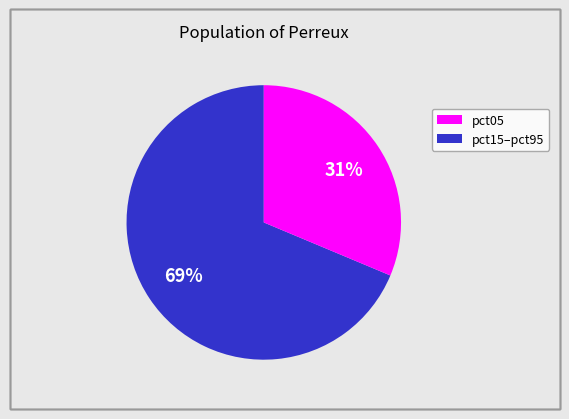

Does any single category account for the majority?

Yes